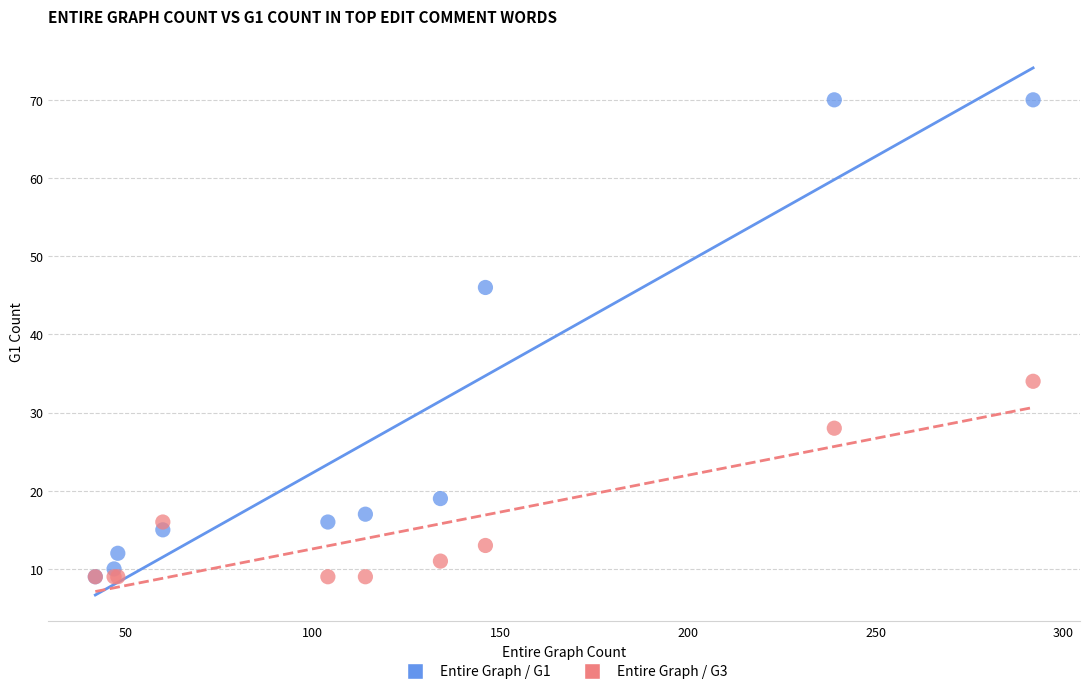

Across all series, what Y value is closest to 39?

34